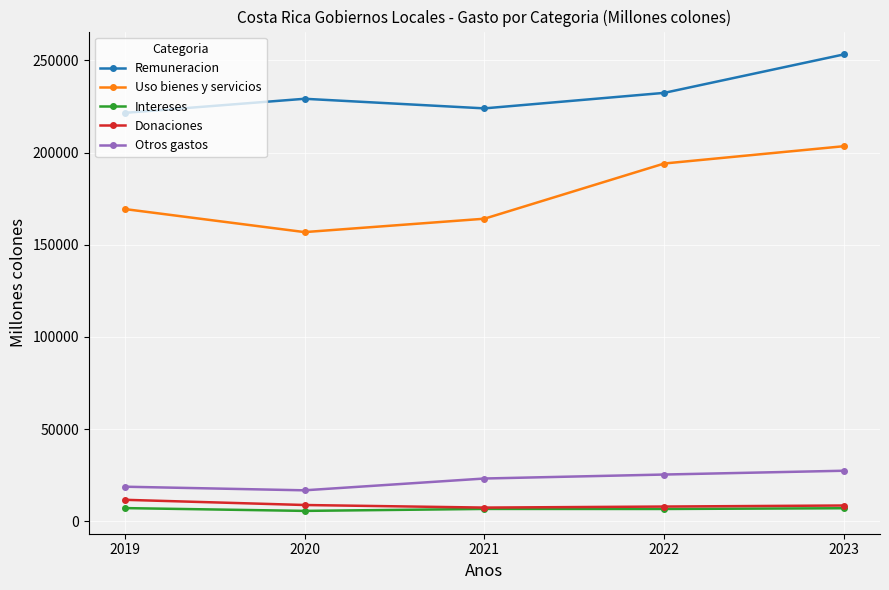

Rank the series by their maximum value, from lowest to highest.

Intereses, Donaciones, Otros gastos, Uso bienes y servicios, Remuneracion